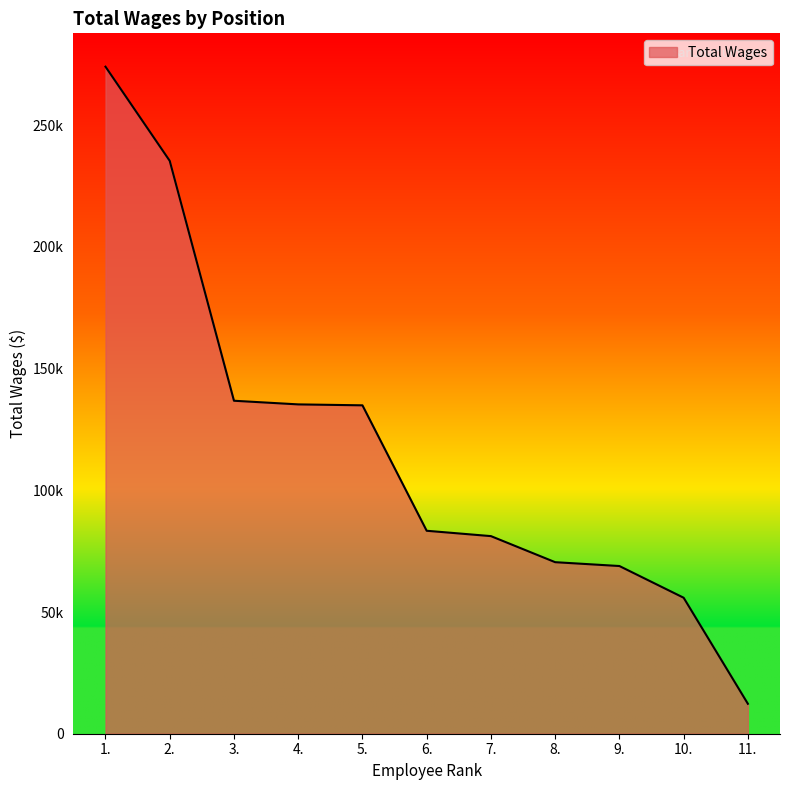

What is the change in value from 10. to 11.?

-43572